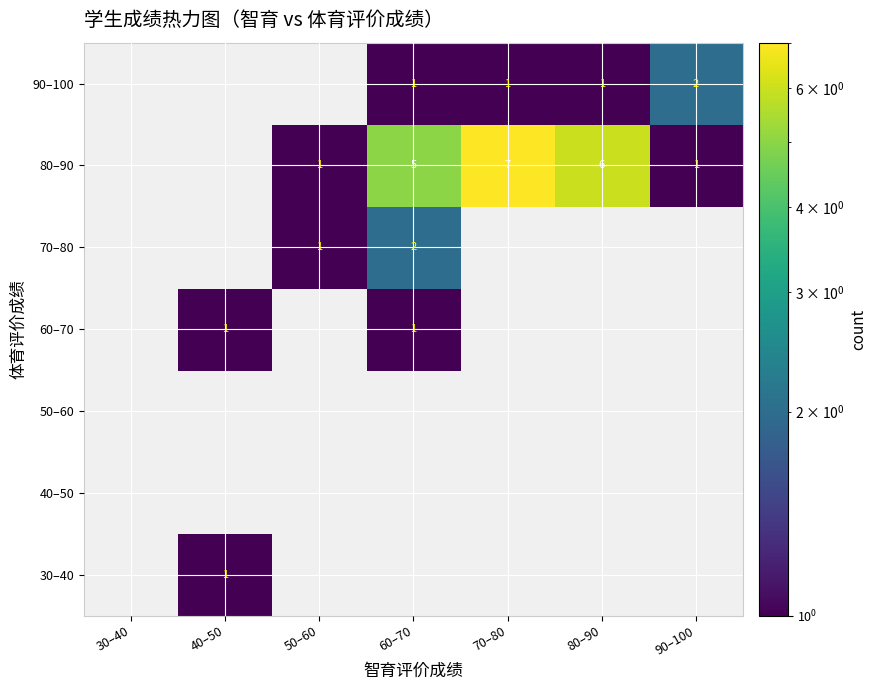

The 80–90 series shows 5 at 60–70. True or false?

True